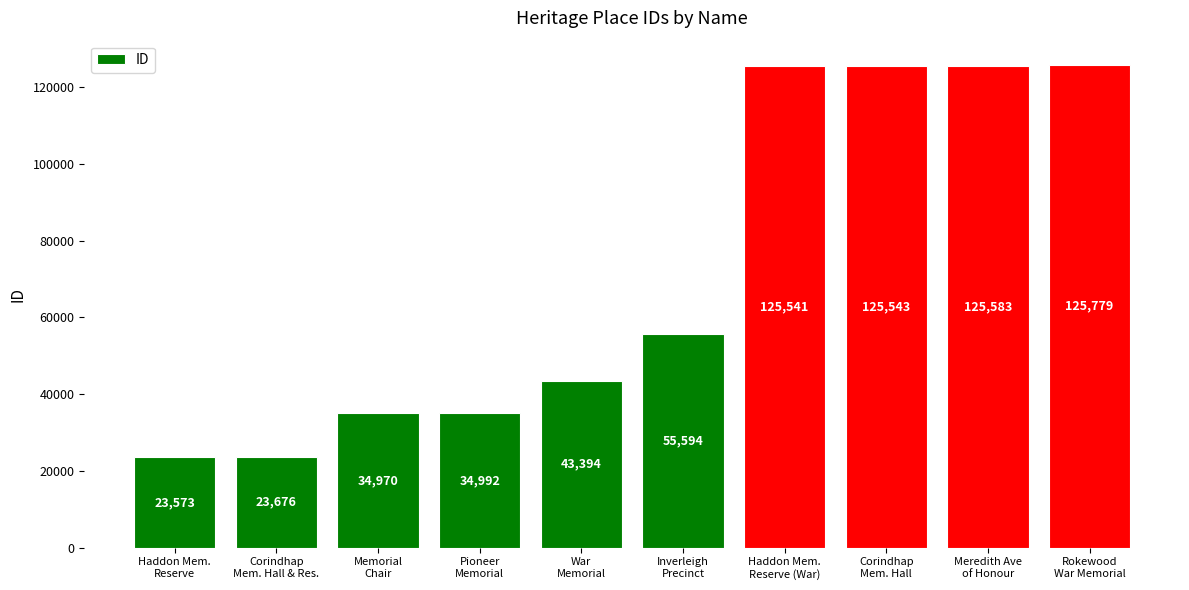

What is the label of the 3rd bar from the left?

Memorial
Chair